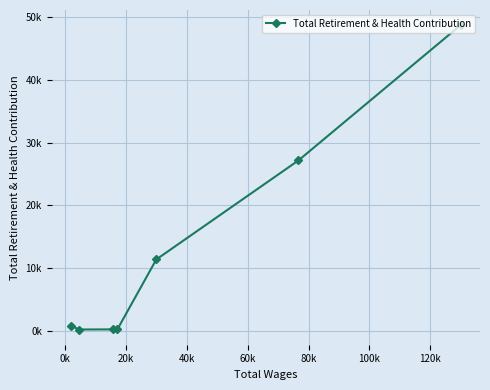

What is the sum of all values?

88559